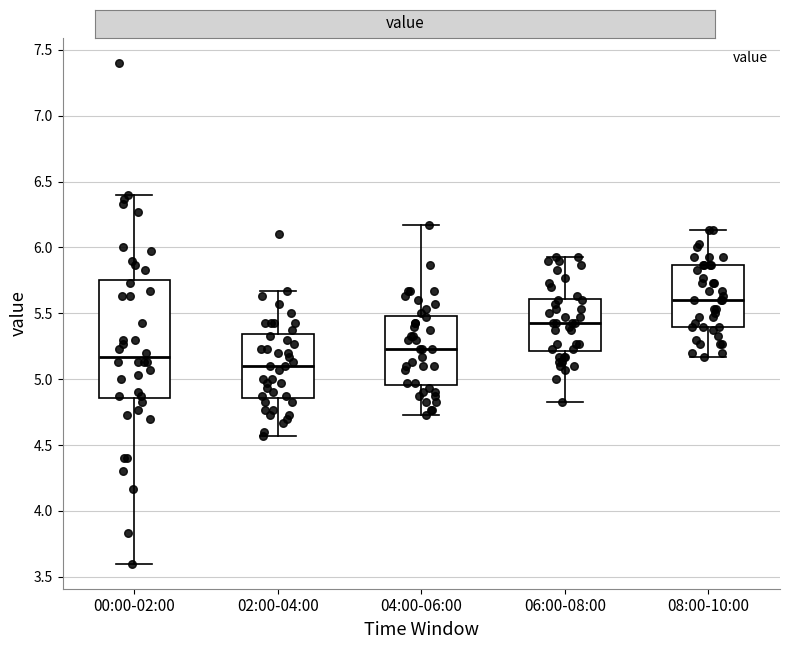

Which box has the lowest median line?

02:00-04:00